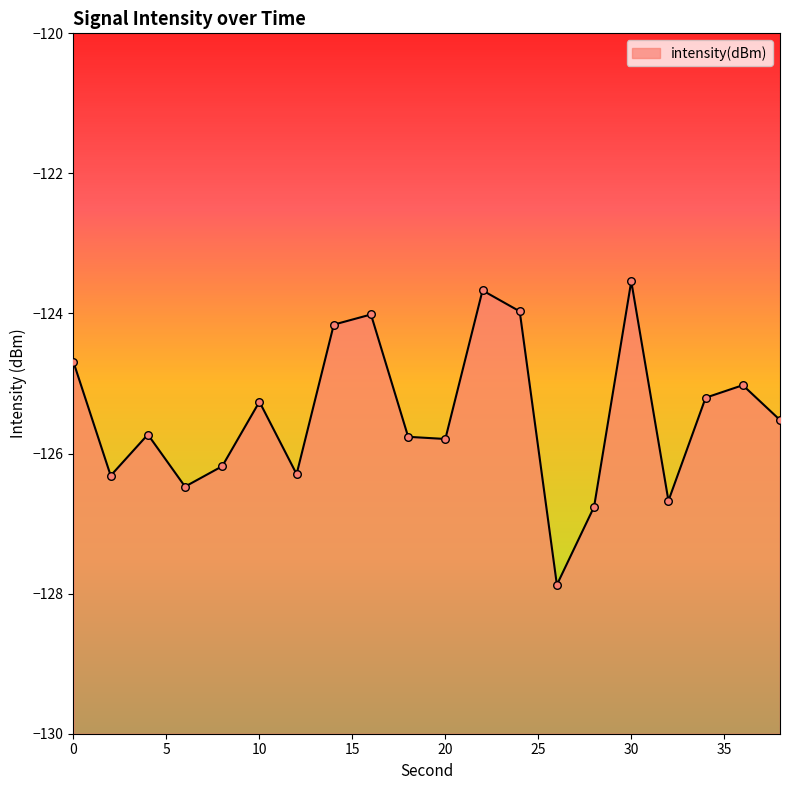

Which has a higher value, 2 or 30?

30